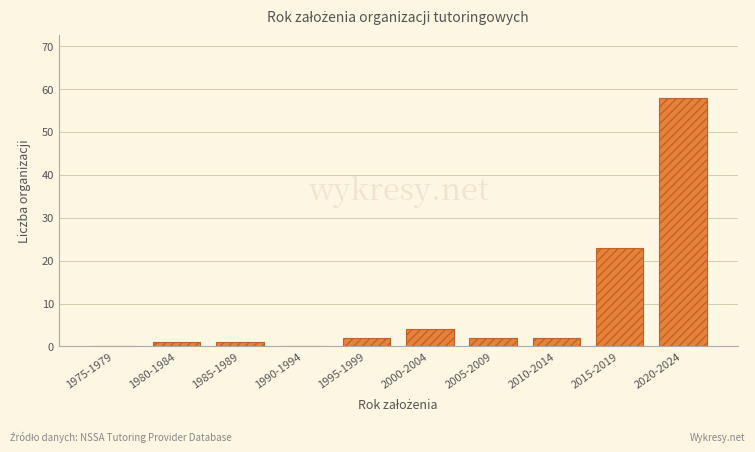

Reading left to right, list all the values displayed in this chart.

1975-1979=0	1980-1984=1	1985-1989=1	1990-1994=0	1995-1999=2	2000-2004=4	2005-2009=2	2010-2014=2	2015-2019=23	2020-2024=58